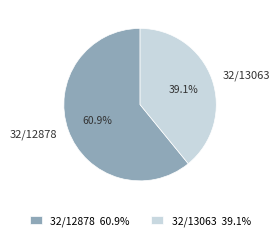

Which category accounts for the majority?

32/12878